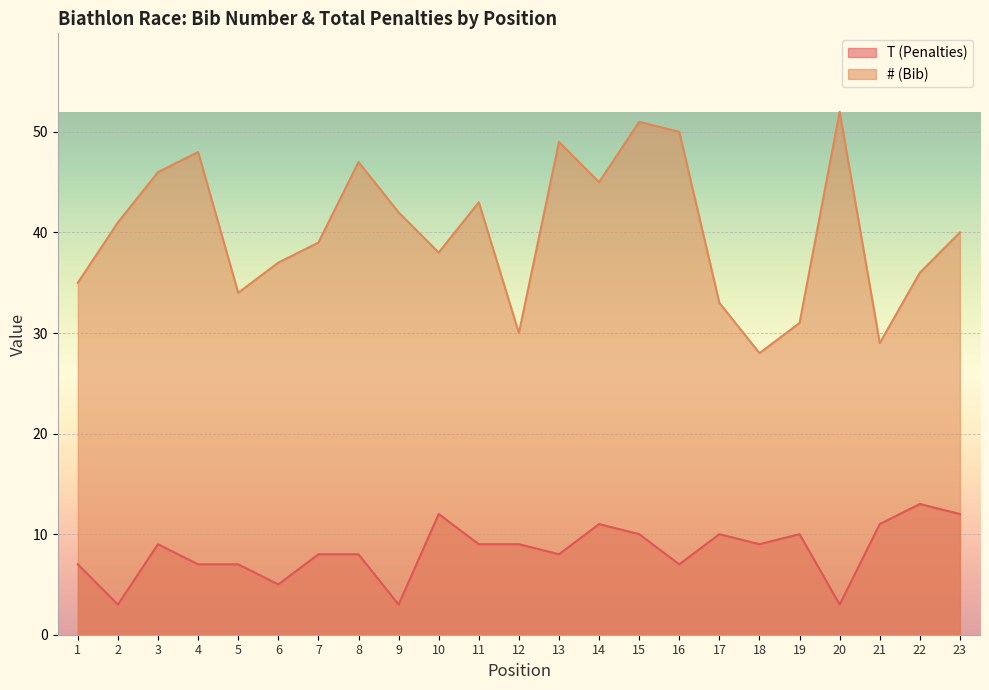

Reading right to left, extract all data points from this chart.

T (Penalties): 23=12	22=13	21=11	20=3	19=10	18=9	17=10	16=7	15=10	14=11	13=8	12=9	11=9	10=12	9=3	8=8	7=8	6=5	5=7	4=7	3=9	2=3	1=7
# (Bib): 23=40	22=36	21=29	20=52	19=31	18=28	17=33	16=50	15=51	14=45	13=49	12=30	11=43	10=38	9=42	8=47	7=39	6=37	5=34	4=48	3=46	2=41	1=35